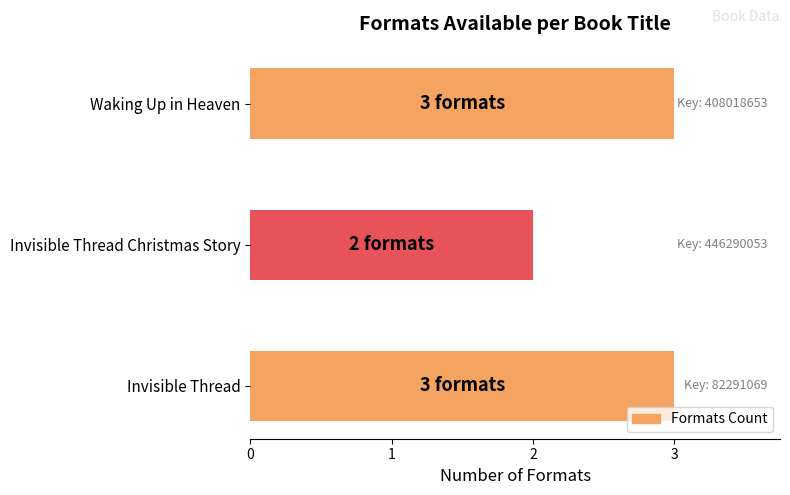

Which label corresponds to the smallest value in the chart?

Invisible Thread Christmas Story